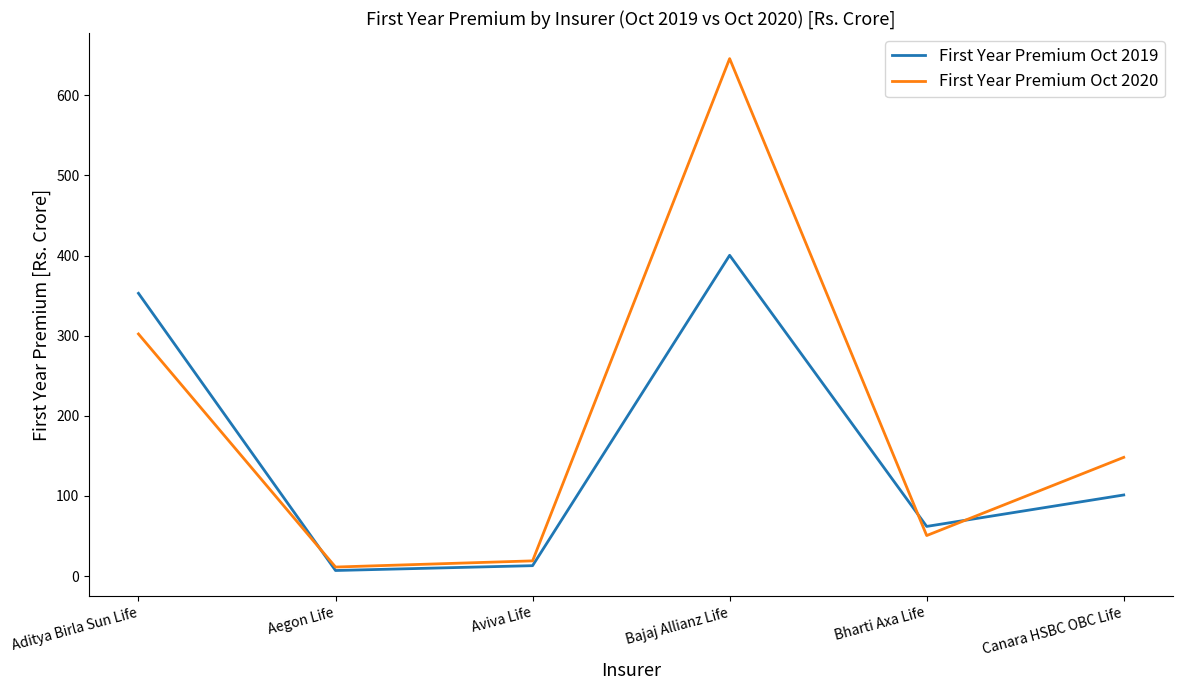

Does the chart display data point markers on the line(s)?

No